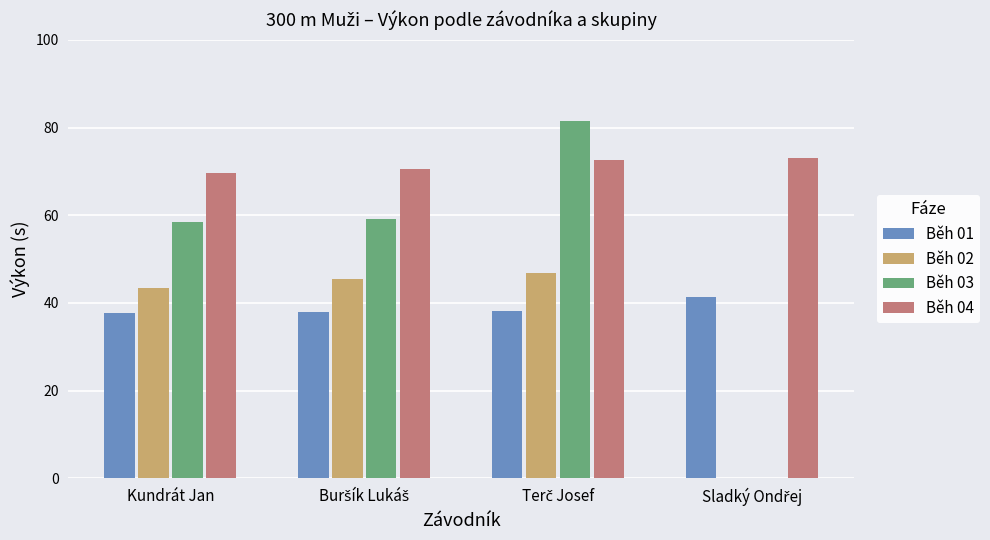

How many values in the Běh 03 series exceed 81?

1